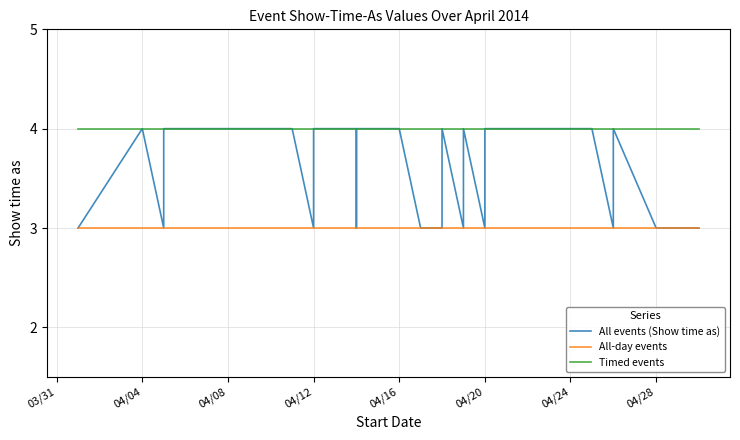

How many categories are shown in the chart?

33